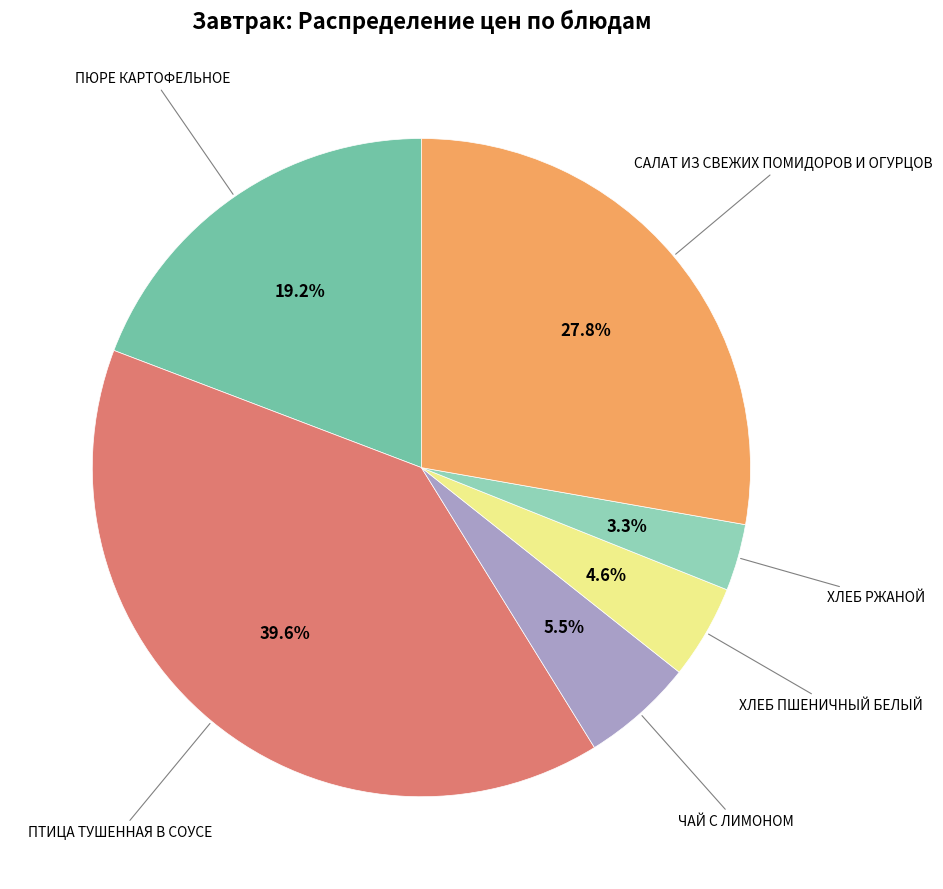

To the nearest percent, what is the average slice percentage?

17%